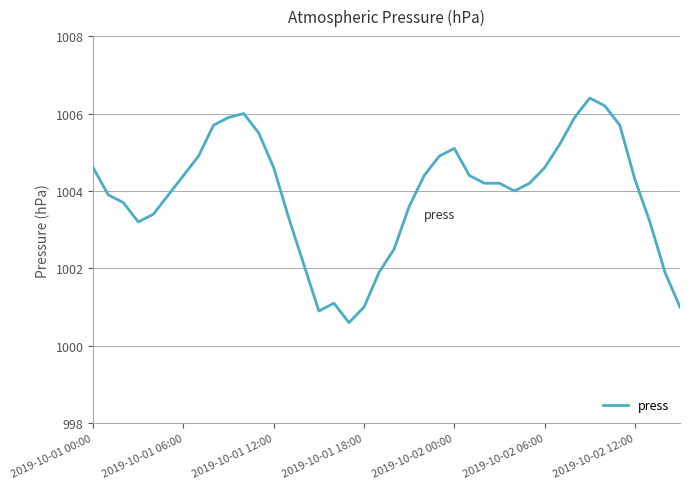

What is the greatest value displayed?

1006.4